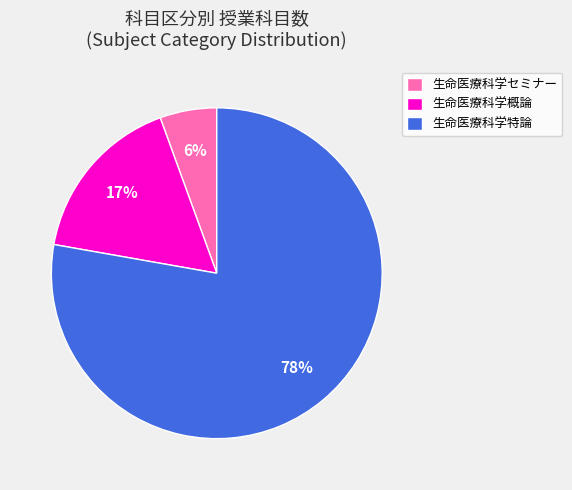

To the nearest percent, what is the difference between the 生命医療科学セミナー and 生命医療科学概論 slice percentages?

11%